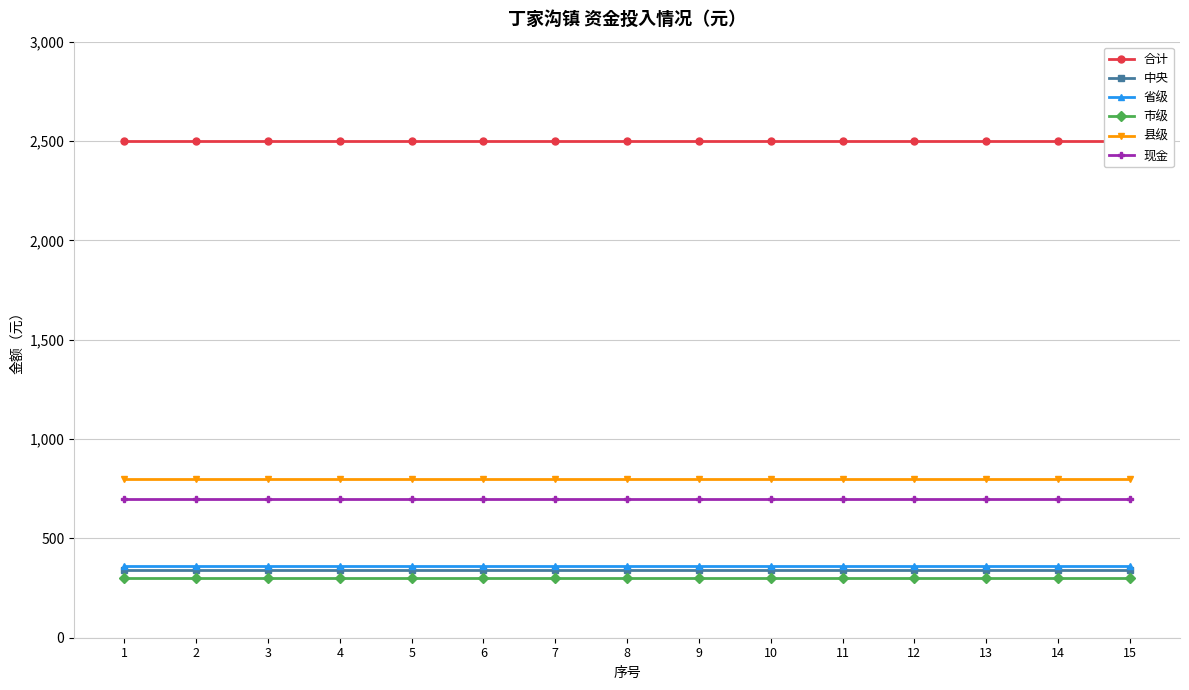

What is the maximum value for 现金?

700